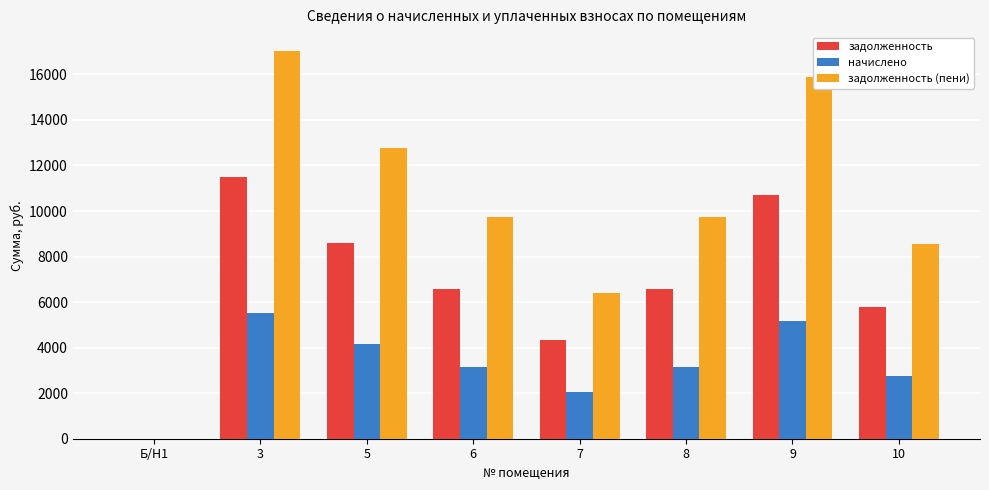

What is the total value across all series at 5?

25508.9